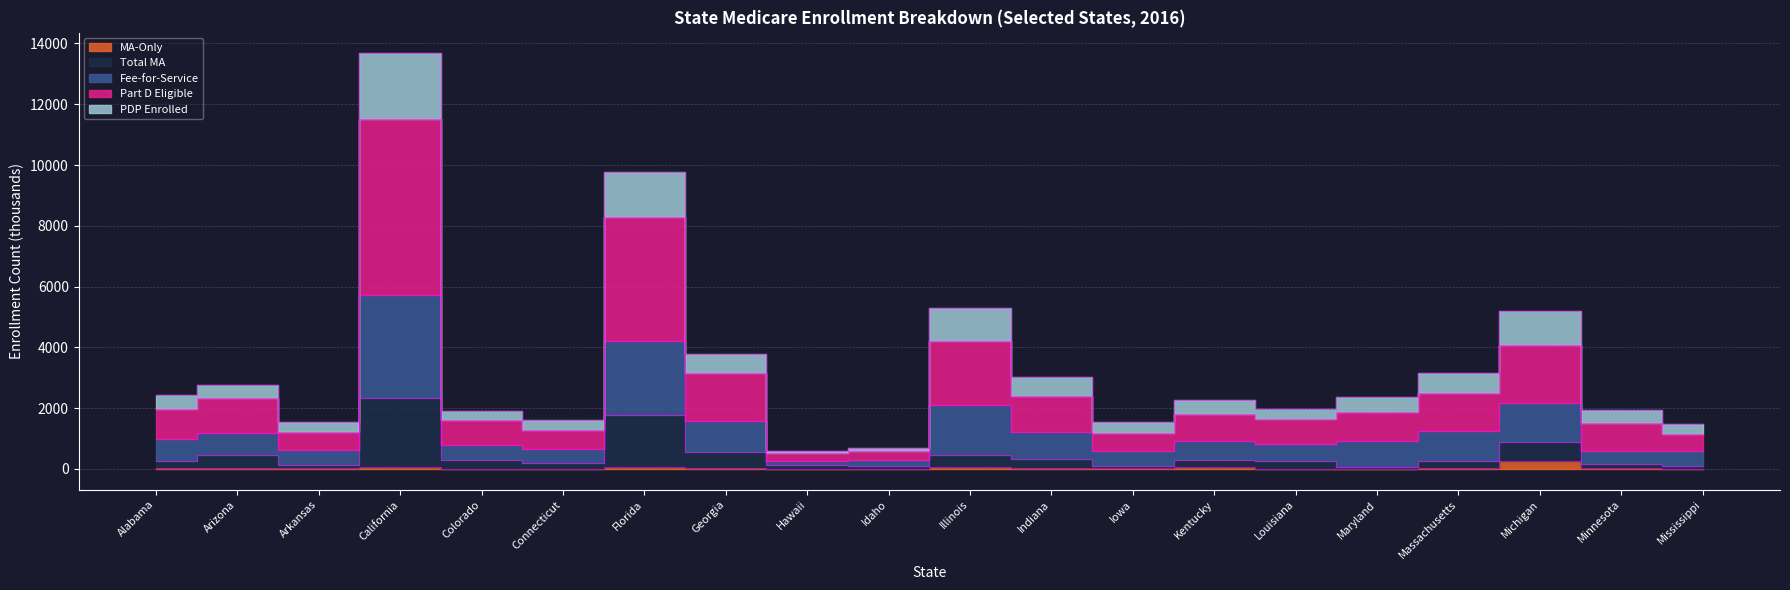

The Total MA series shows 734.5 at California. True or false?

False